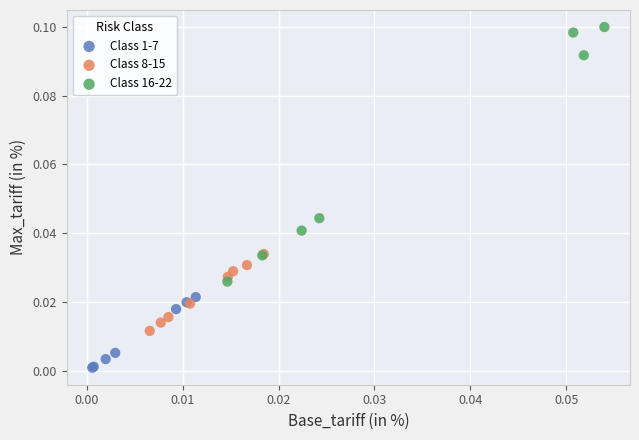

Which series reaches the maximum Y coordinate?

Class 16-22